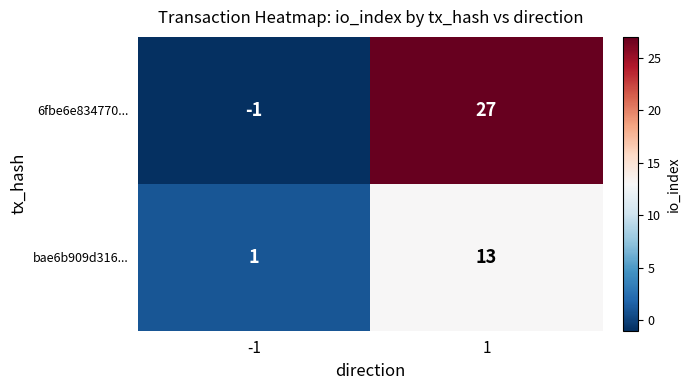

At how many categories does at least one series exceed 7?

1